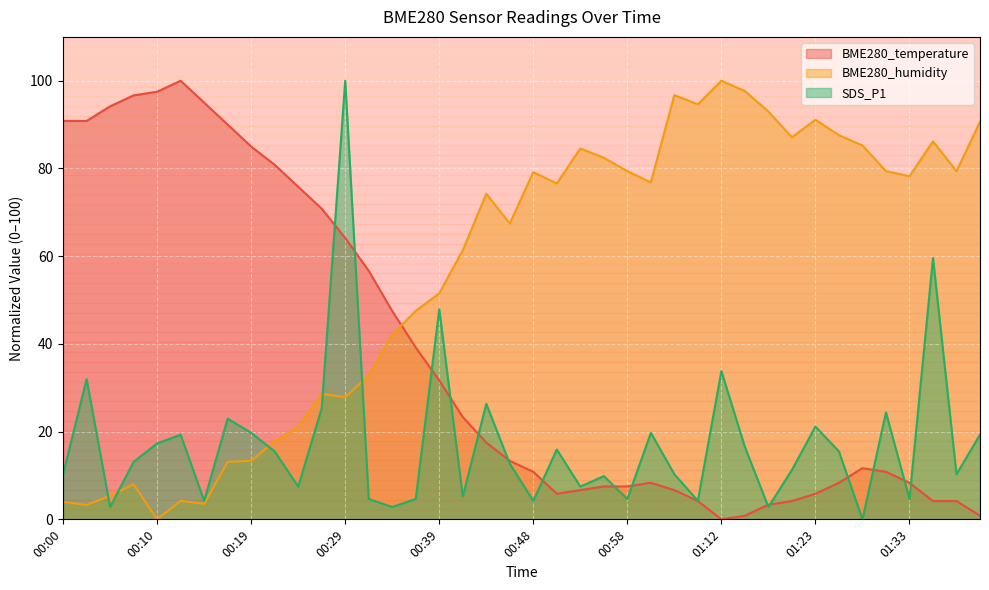

At which label does SDS_P1 first exceed 13?

00:02